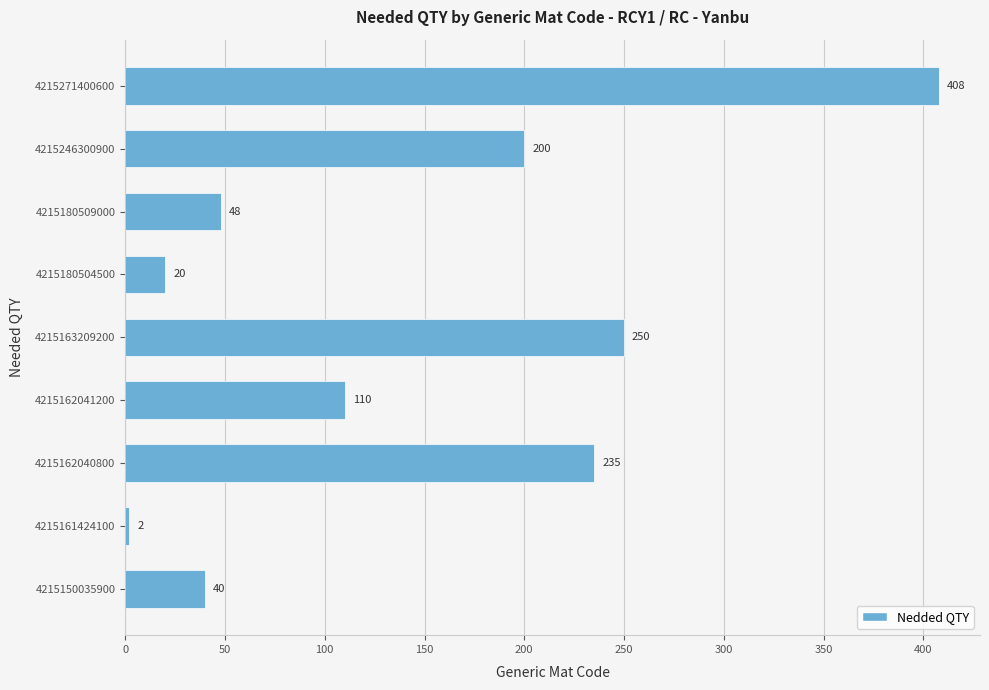

What is the difference between the maximum and minimum values?

406